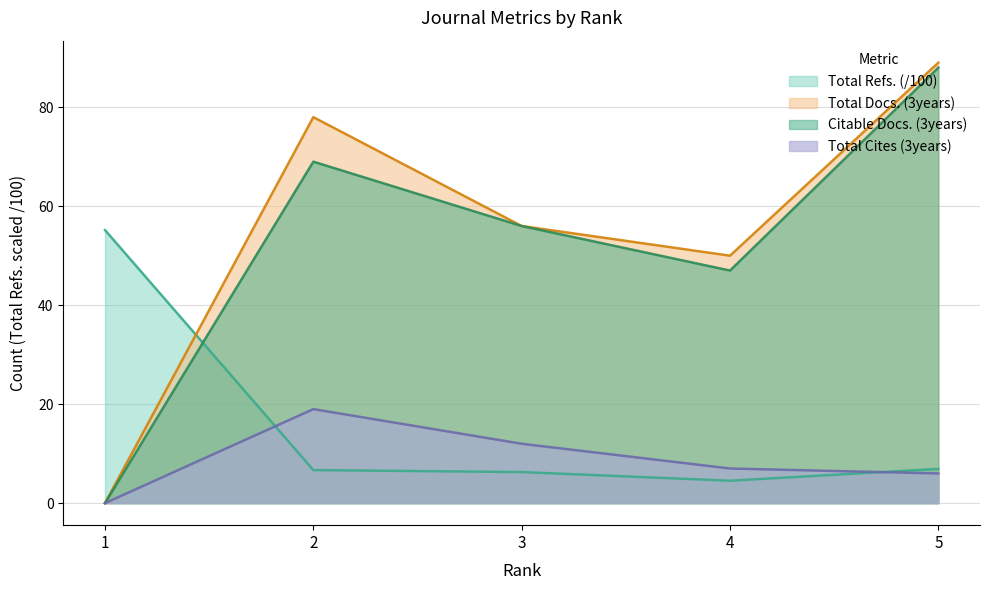

What is the total value across all series at 4?

108.5